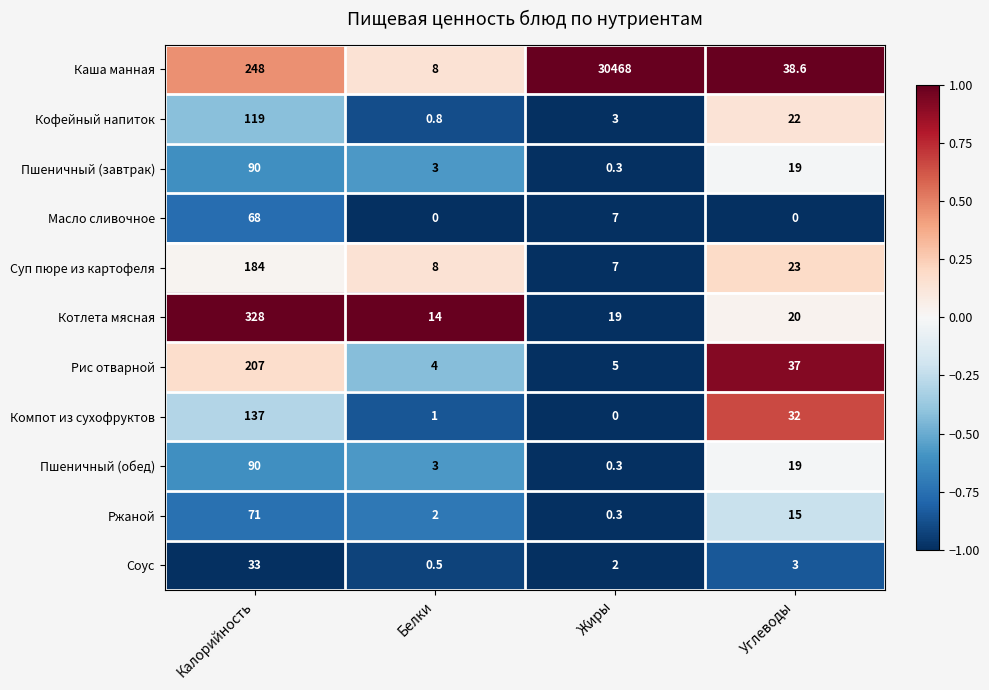

What is the sum of the Масло сливочное values at Калорийность and Белки?

68.0